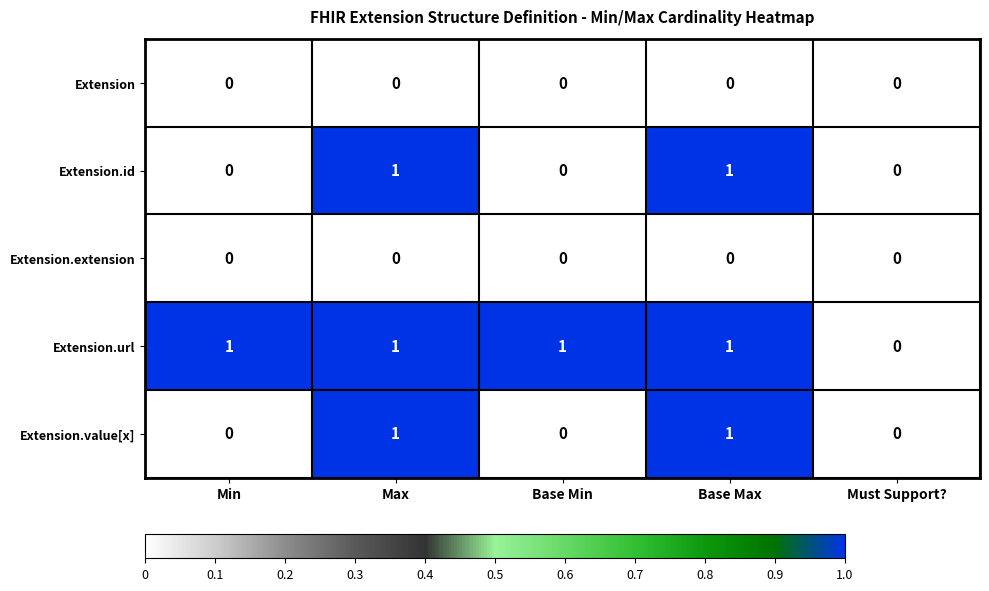

What is the spread (max minus min) of values at Max?

1